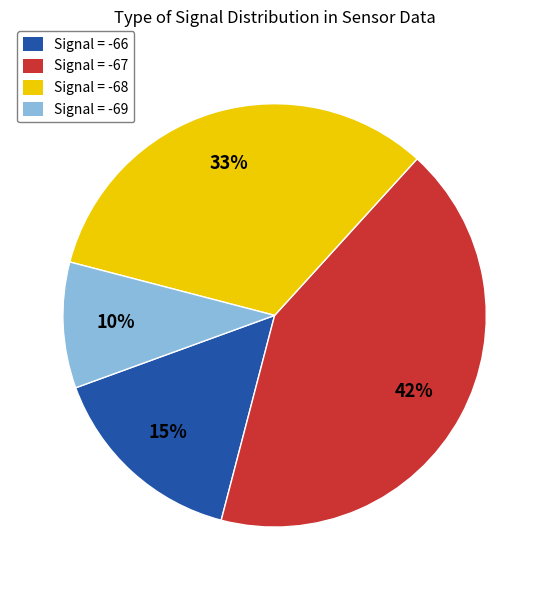

Is the sum of Signal = -66 and Signal = -67 greater than half?

Yes